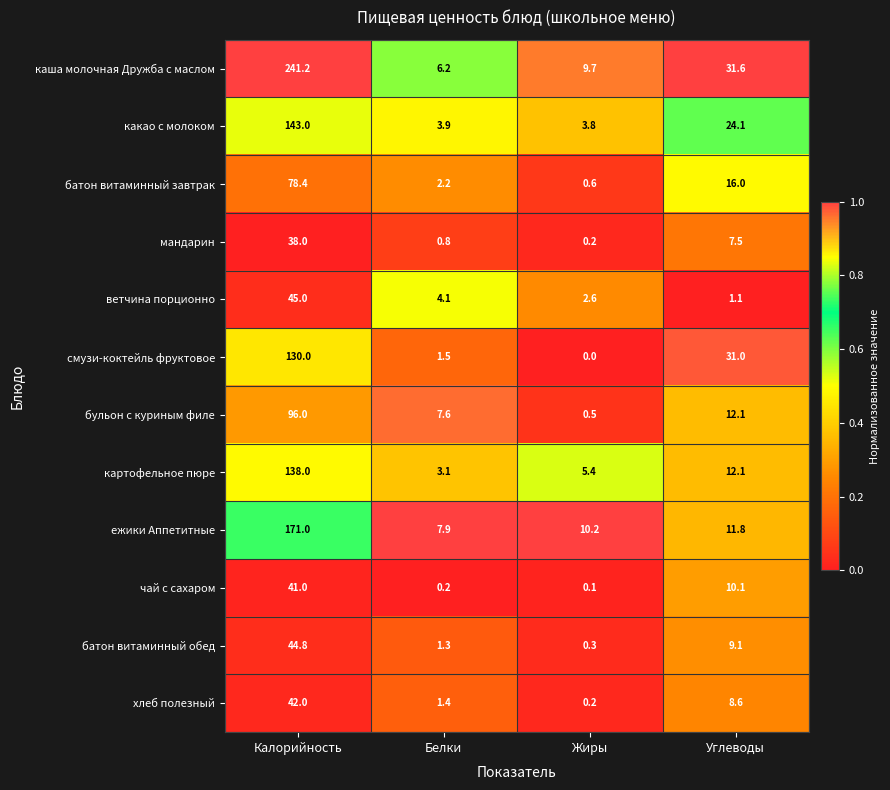

At which category is the sum across all series the highest?

Калорийность